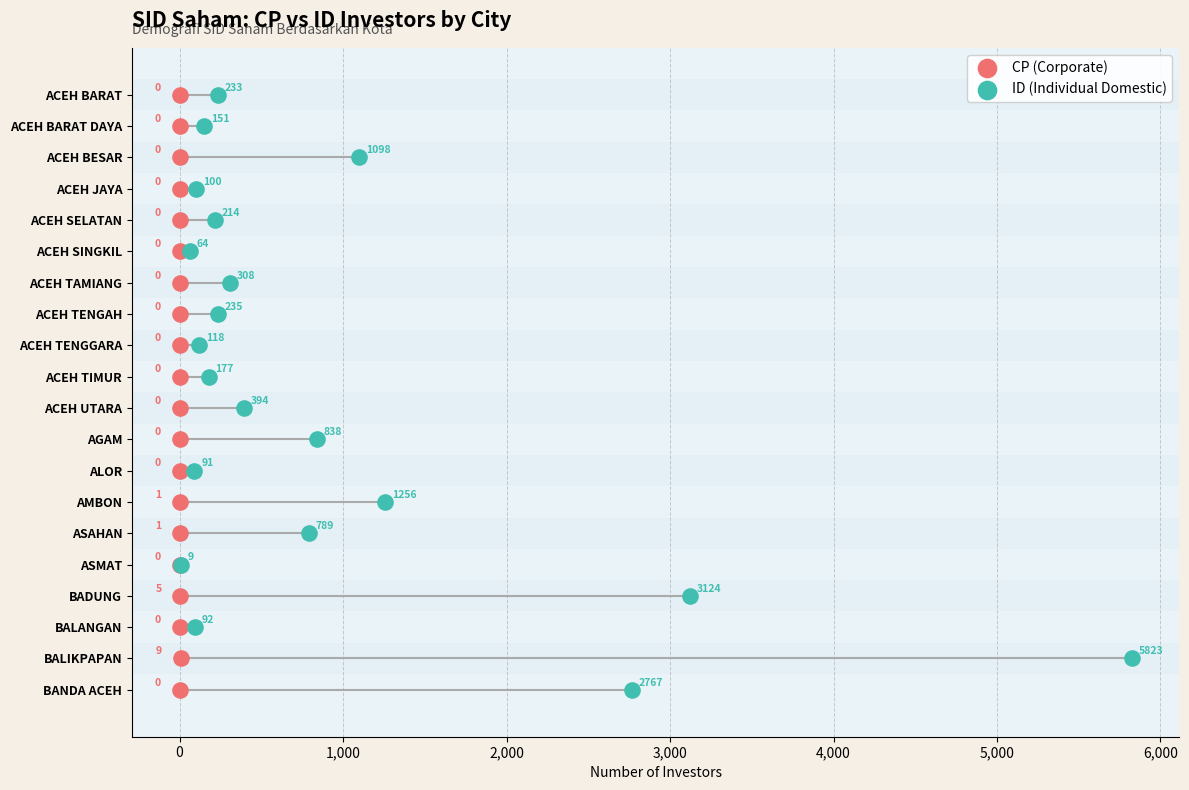

What are all the series names shown in the legend?

CP (Corporate), ID (Individual Domestic)